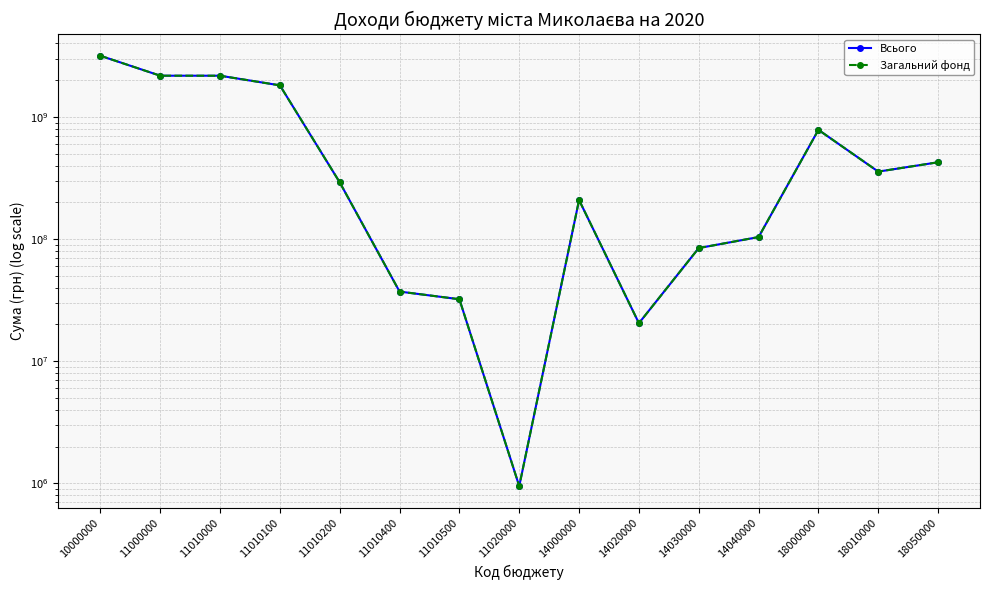

At which label does Всього reach its peak?

10000000